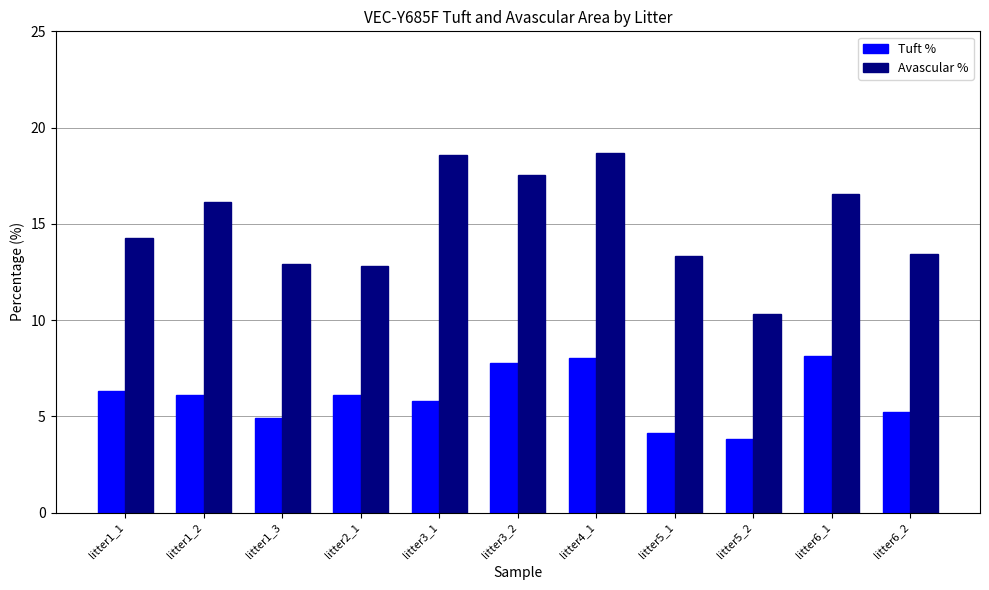

What is the difference between the highest and lowest values at litter5_1?

9.2